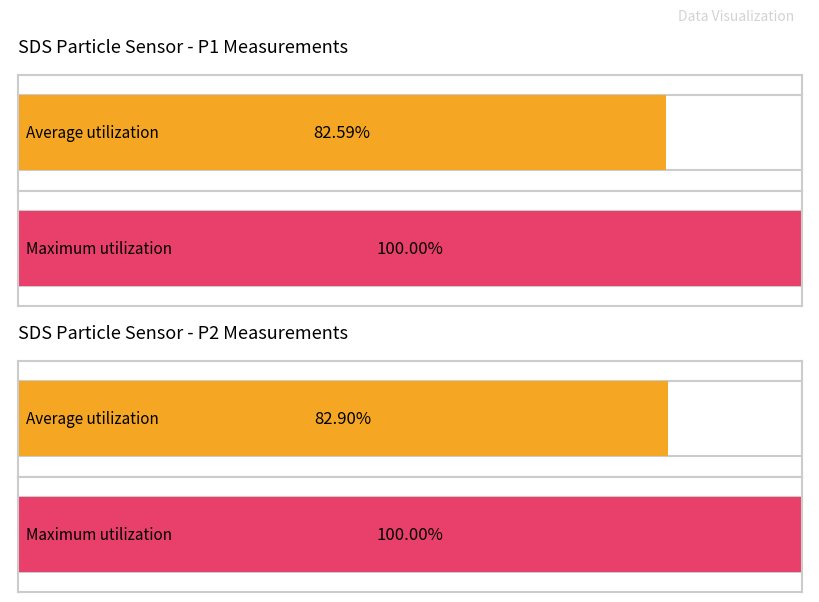

Rank the series by their maximum value, from highest to lowest.

SDS_P1, SDS_P2